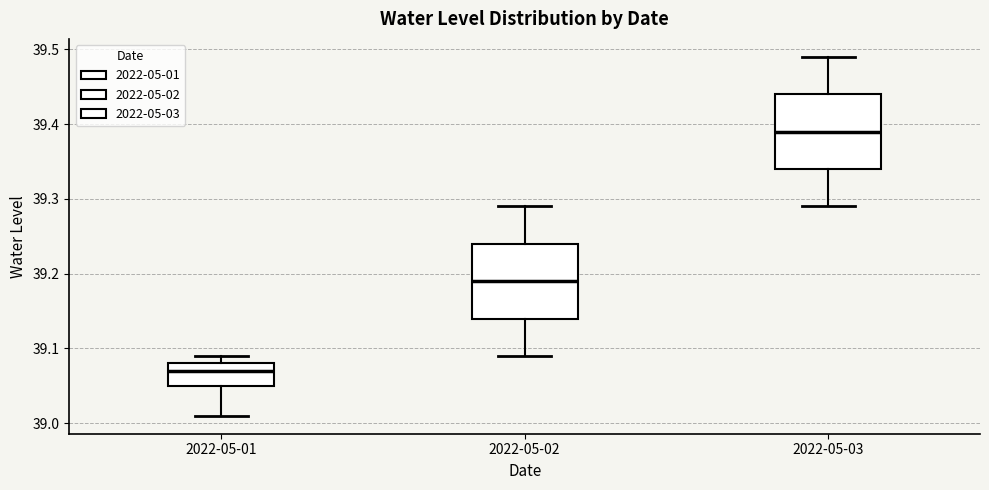

Which box has the highest median line?

2022-05-03